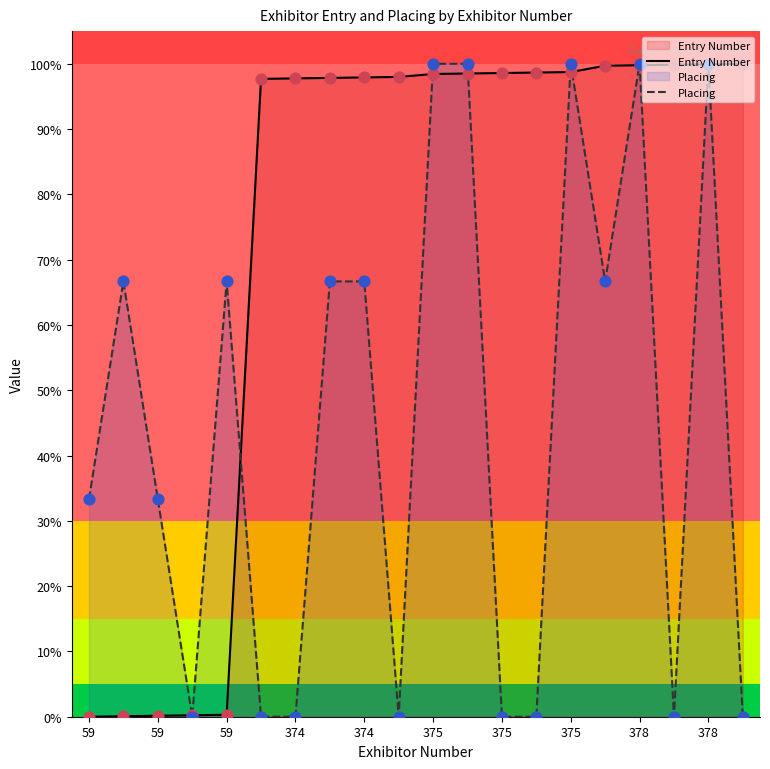

Which series contains the highest Y value?

Entry Number